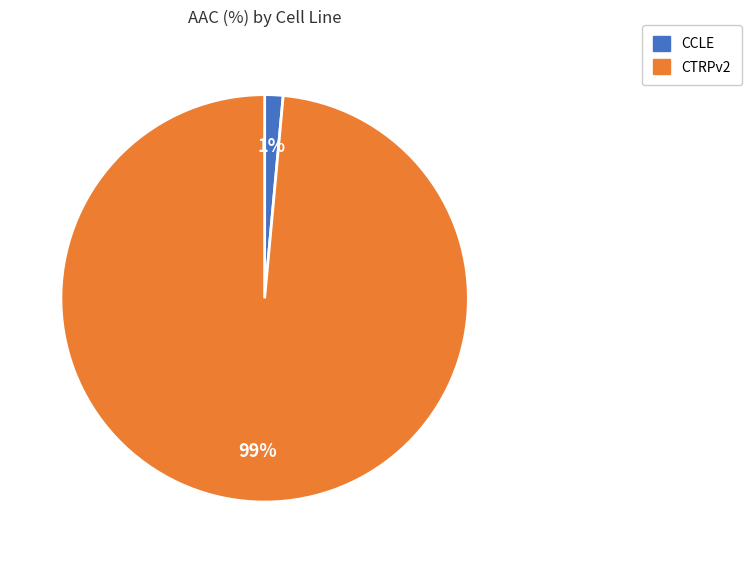

To the nearest percent, what is the average slice percentage?

50%